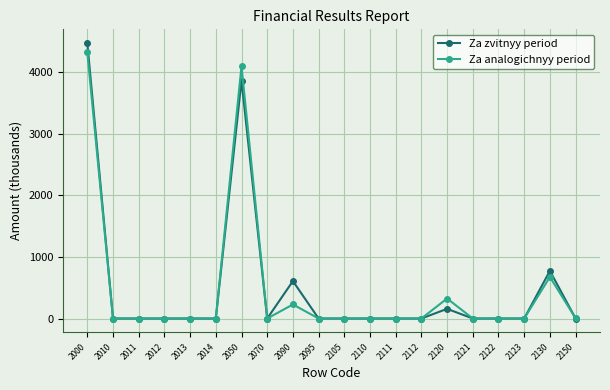

Where is Za zvitnyy period nearest to the value 2237?

2130